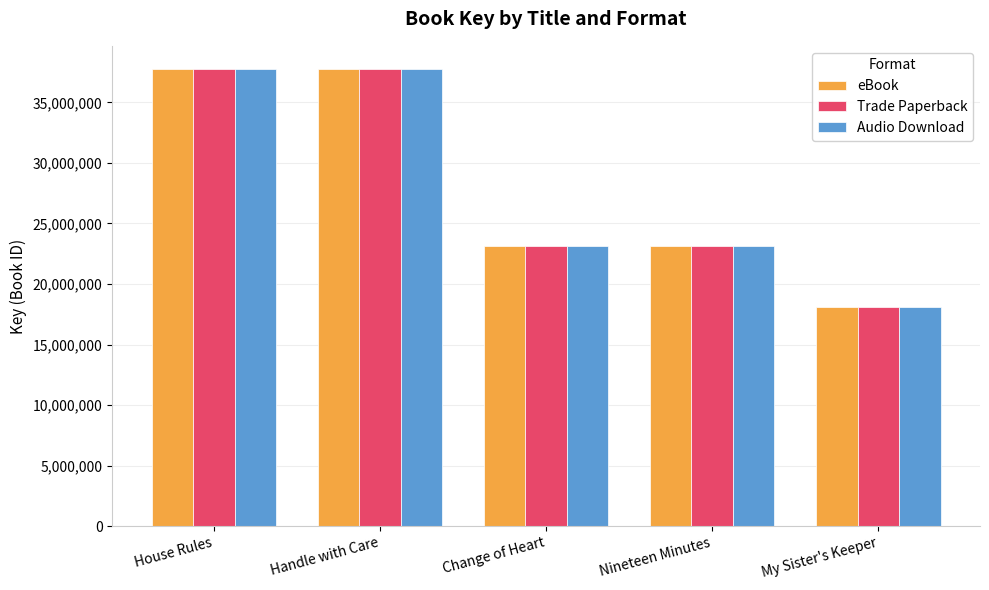

How many distinct data groups are displayed?

3